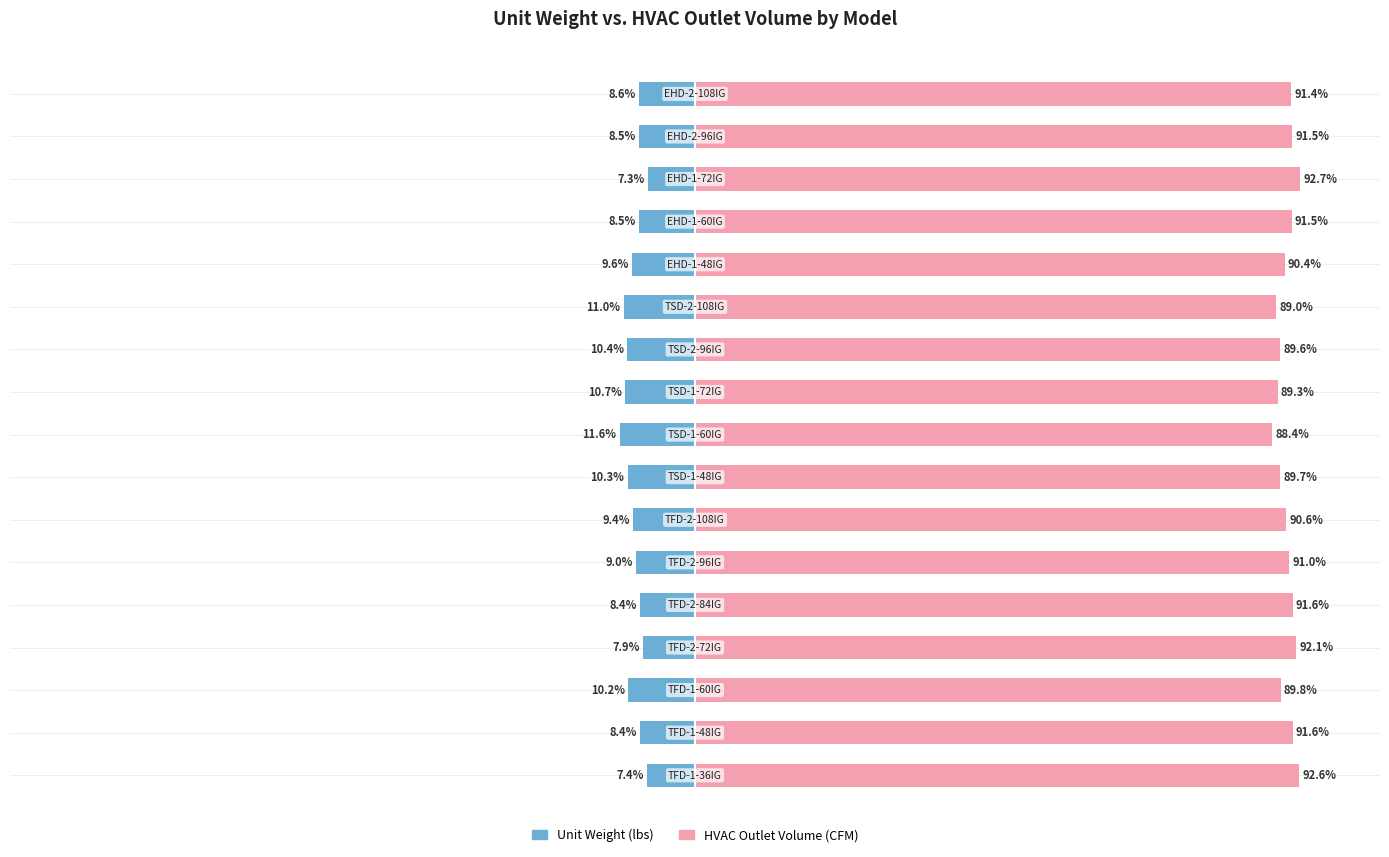

At how many categories does at least one series exceed 52?

17